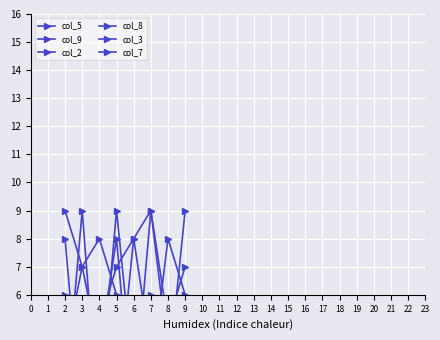

Reading left to right, transcribe all the data shown in this chart.

col_5: 8	1	2	9	3	6	5	7
col_9: 1	5	3	2	8	9	4	6
col_2: 9	7	4	8	1	5	3	2
col_8: 4	7	8	6	2	9	5	3
col_3: 2	9	1	5	4	3	8	6
col_7: 6	1	5	7	8	4	3	9